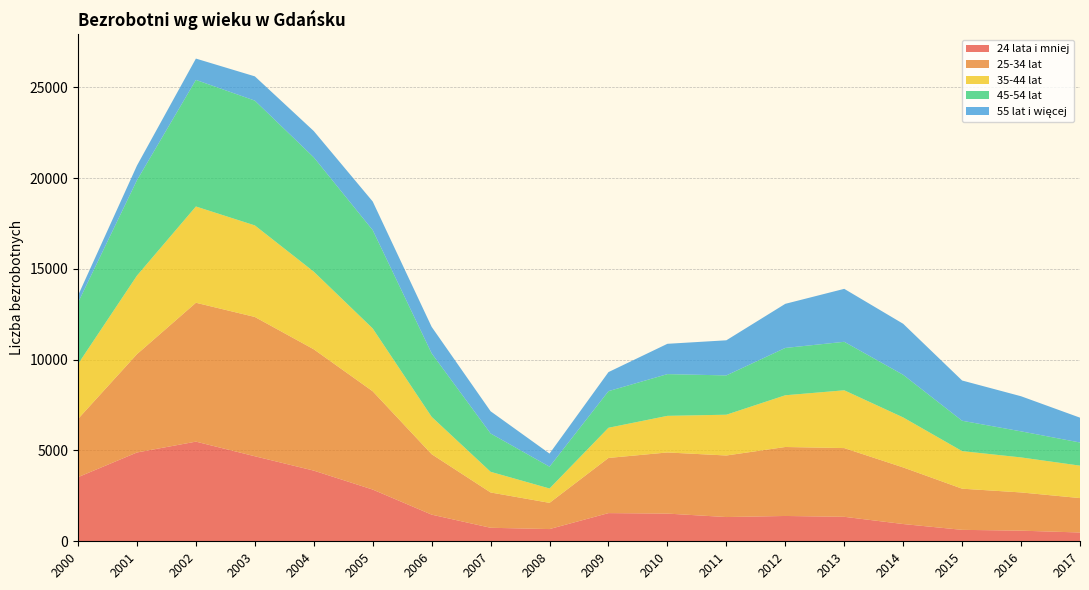

Reading left to right, what are all the values shown in this chart?

24 lata i mniej: 2000=3531	2001=4890	2002=5487	2003=4682	2004=3891	2005=2848	2006=1467	2007=744	2008=673	2009=1552	2010=1525	2011=1335	2012=1394	2013=1348	2014=950	2015=630	2016=585	2017=484
25-34 lat: 2000=3205	2001=5413	2002=7647	2003=7670	2004=6680	2005=5411	2006=3328	2007=1944	2008=1443	2009=3037	2010=3366	2011=3389	2012=3798	2013=3784	2014=3117	2015=2266	2016=2105	2017=1895
35-44 lat: 2000=3023	2001=4325	2002=5301	2003=5041	2004=4275	2005=3460	2006=2057	2007=1138	2008=791	2009=1662	2010=2016	2011=2245	2012=2848	2013=3182	2014=2753	2015=2069	2016=1928	2017=1786
45-54 lat: 2000=3383	2001=5254	2002=6970	2003=6871	2004=6294	2005=5413	2006=3497	2007=2110	2008=1200	2009=2016	2010=2298	2011=2164	2012=2606	2013=2670	2014=2347	2015=1672	2016=1435	2017=1274
55 lat i więcej: 2000=392	2001=807	2002=1174	2003=1336	2004=1448	2005=1577	2006=1457	2007=1223	2008=721	2009=1049	2010=1669	2011=1934	2012=2429	2013=2916	2014=2809	2015=2216	2016=1933	2017=1368